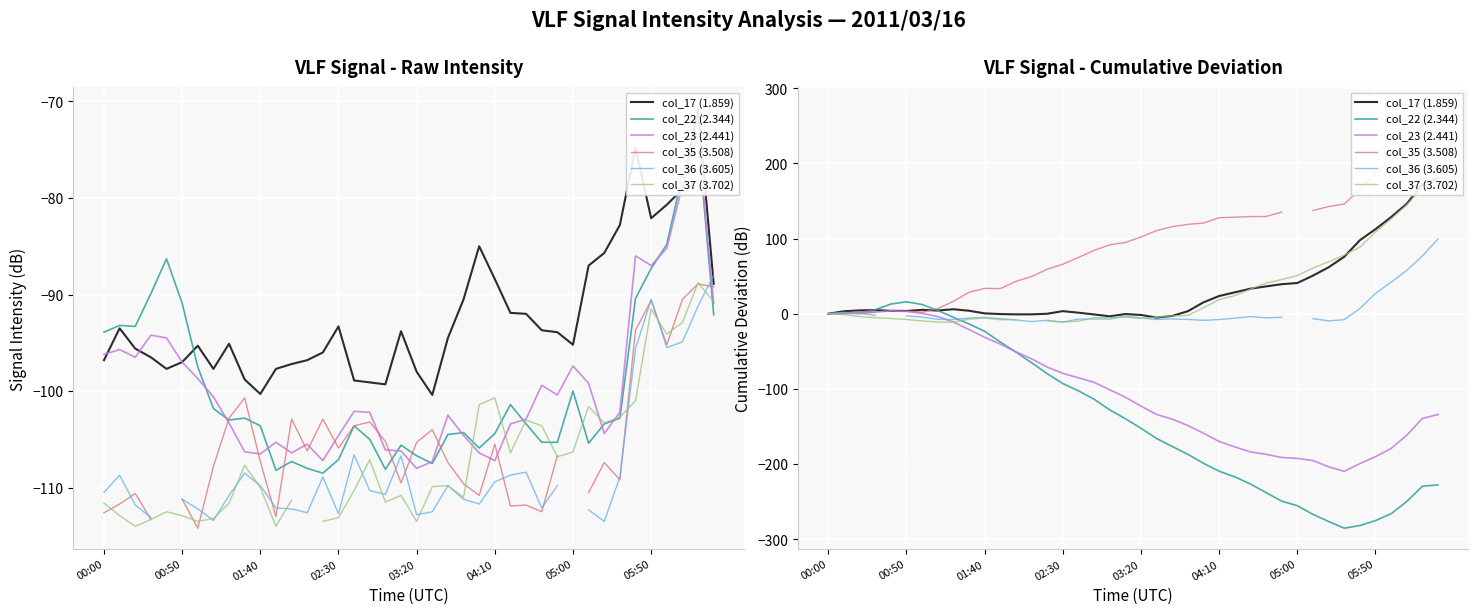

The value of col_35 (3.508) at 23 is 190.7. True or false?

False